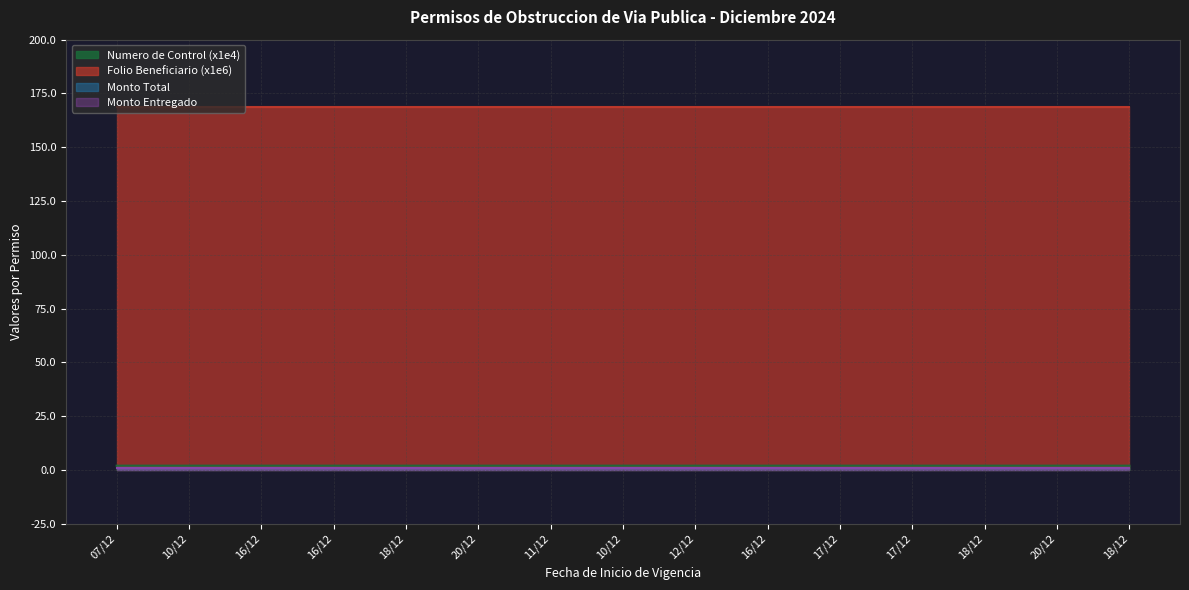

Does the chart have visible grid lines?

Yes